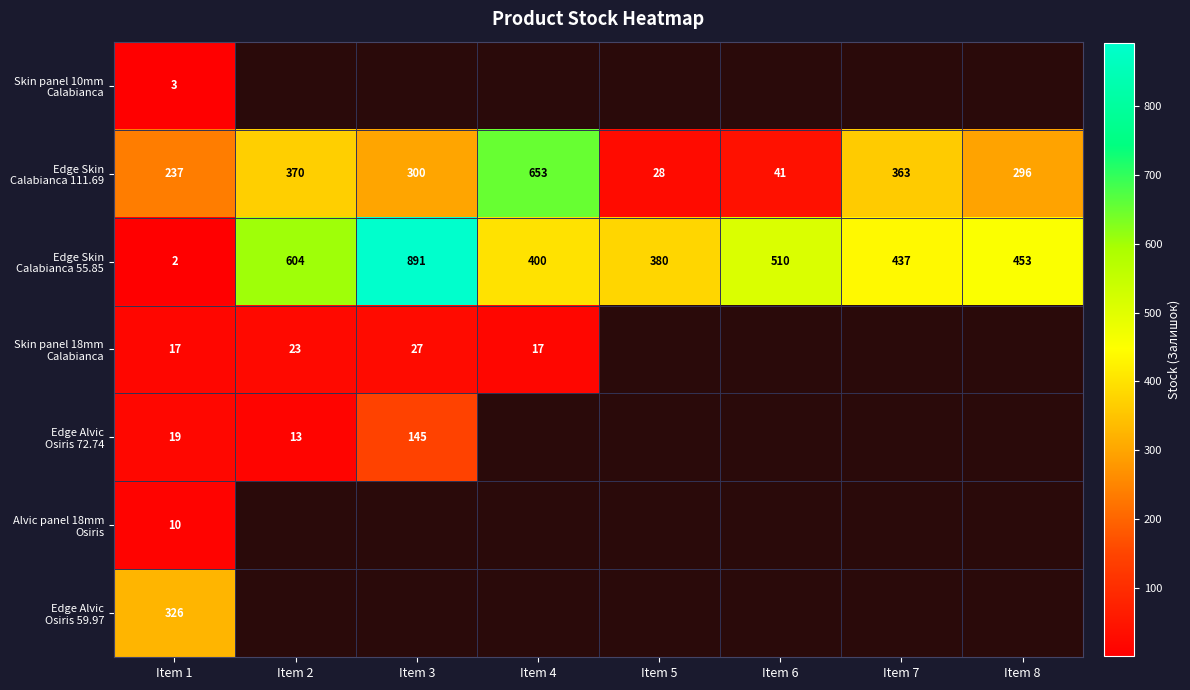

What is the sum of all Edge Skin Calabianca 111.69 values?

2288.0